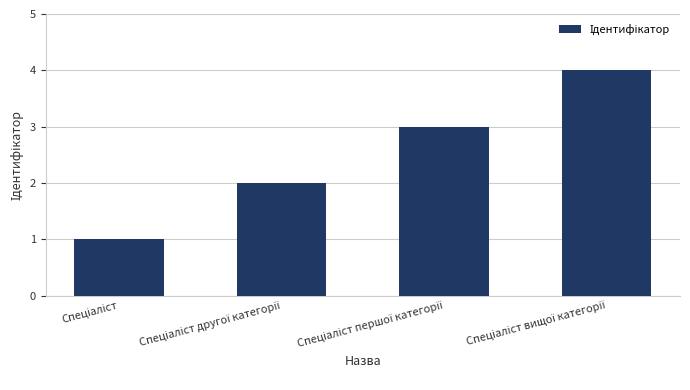

What is the maximum value shown in the chart?

4